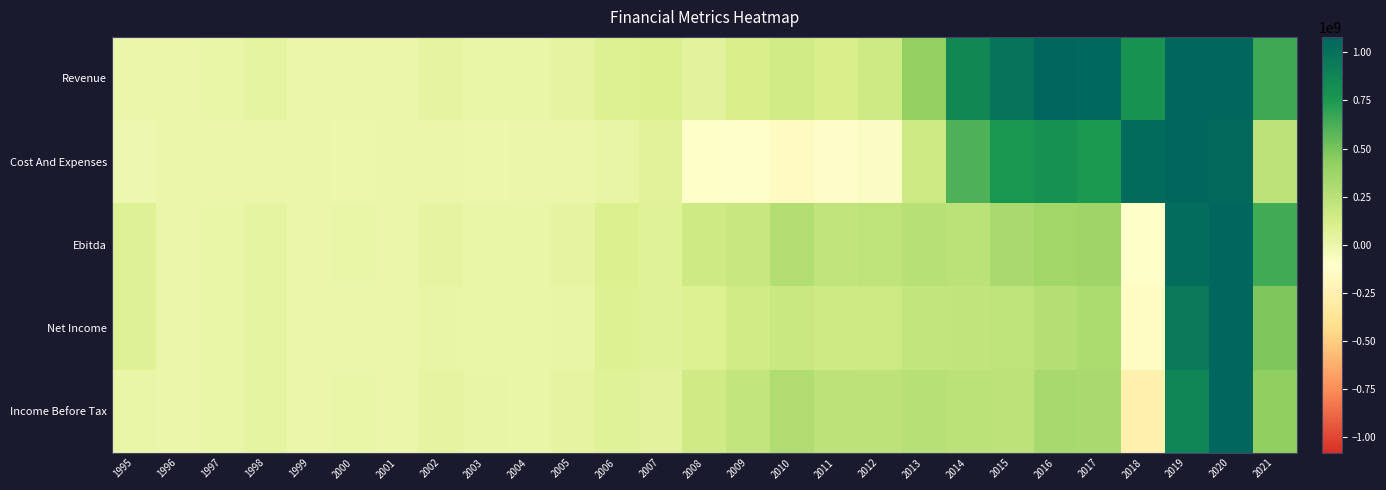

Between 1997 and 2004, which series saw the biggest shift?

Ebitda